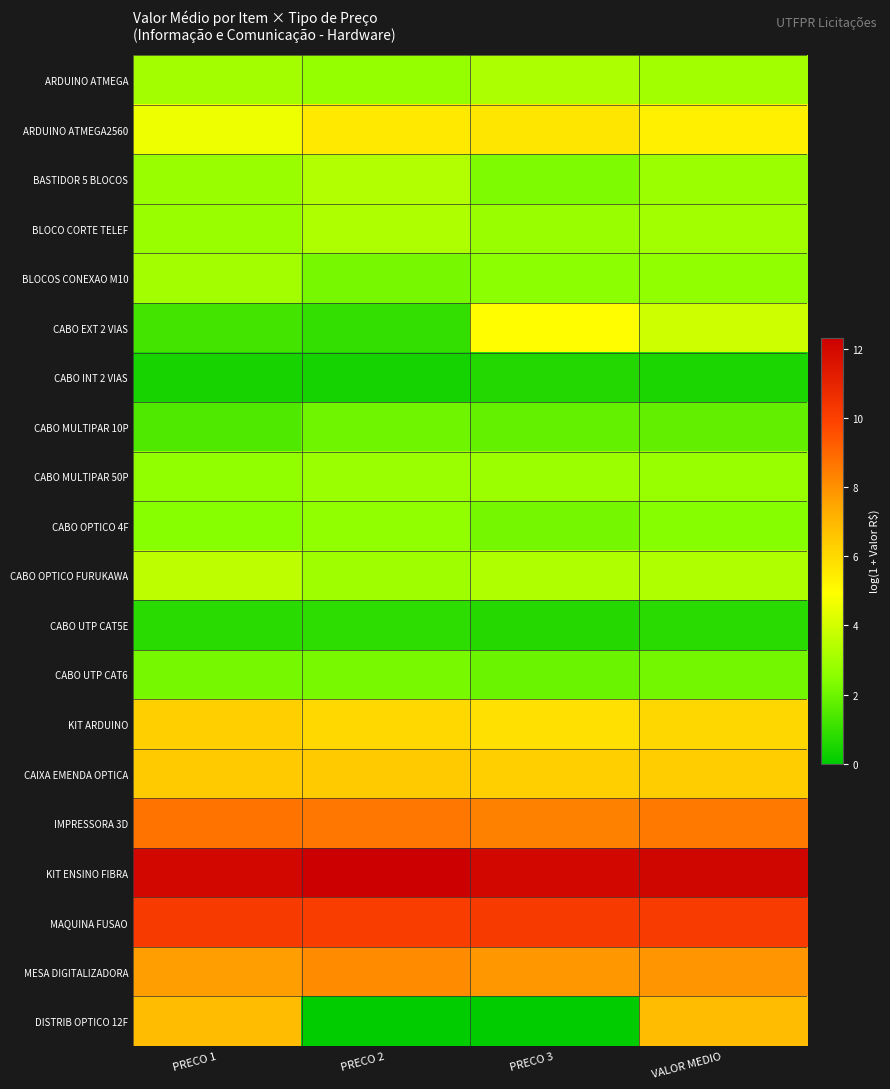

How many distinct data groups are displayed?

20